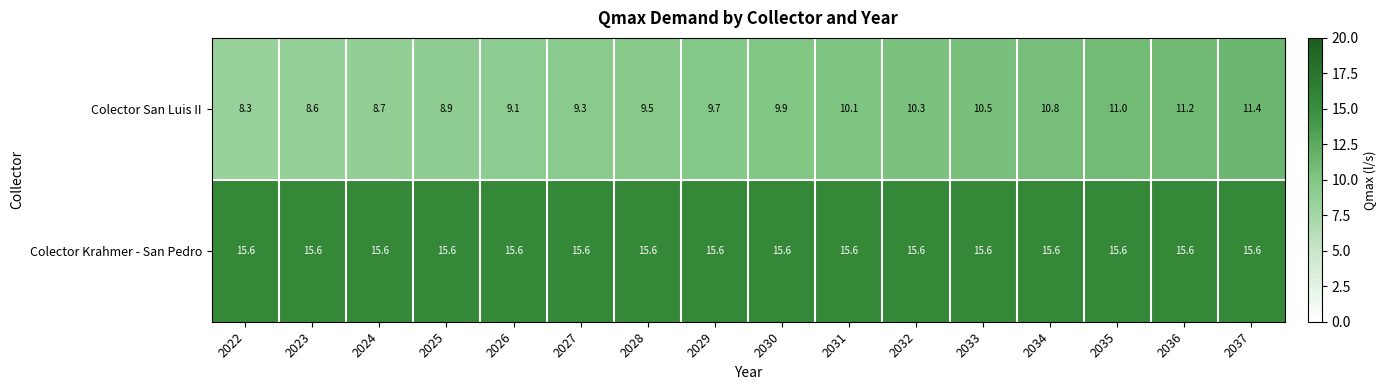

Rank the series by their maximum value, from lowest to highest.

Colector San Luis II, Colector Krahmer - San Pedro